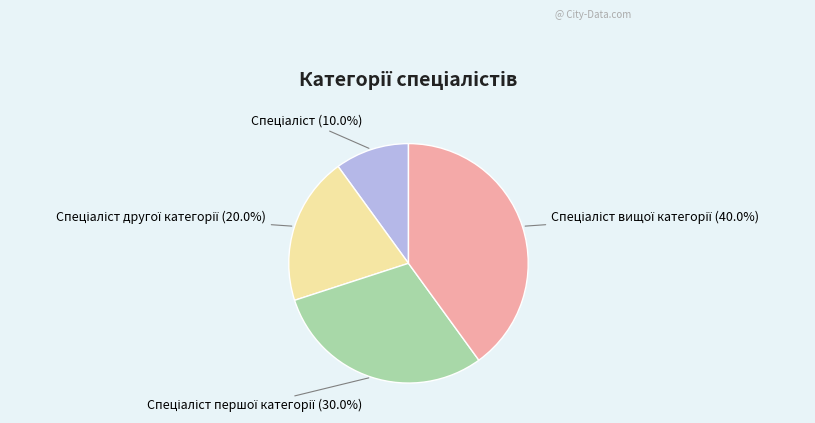

Does any single category account for the majority?

No